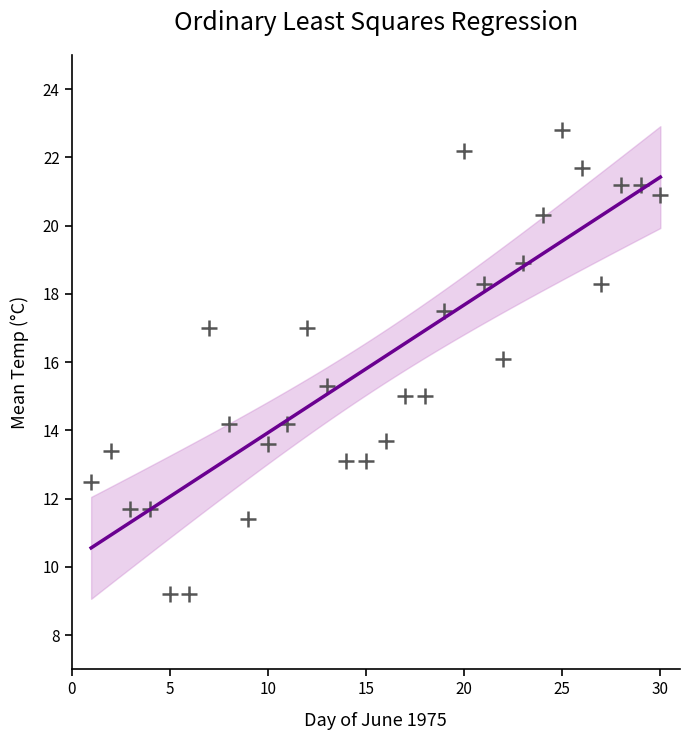

What is the range of X values (max minus min)?

29.0